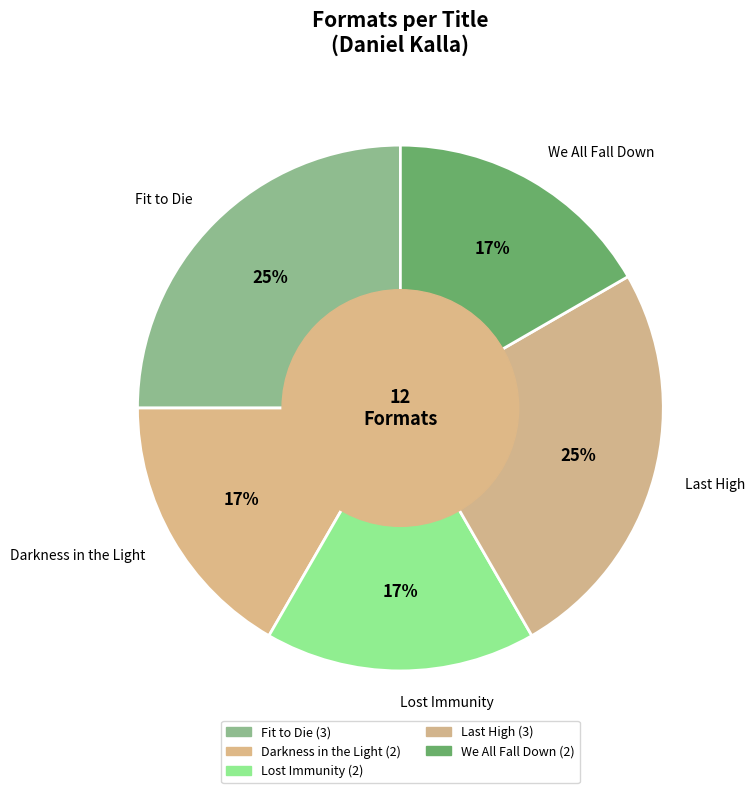

To the nearest percent, what portion does Lost Immunity represent?

17%